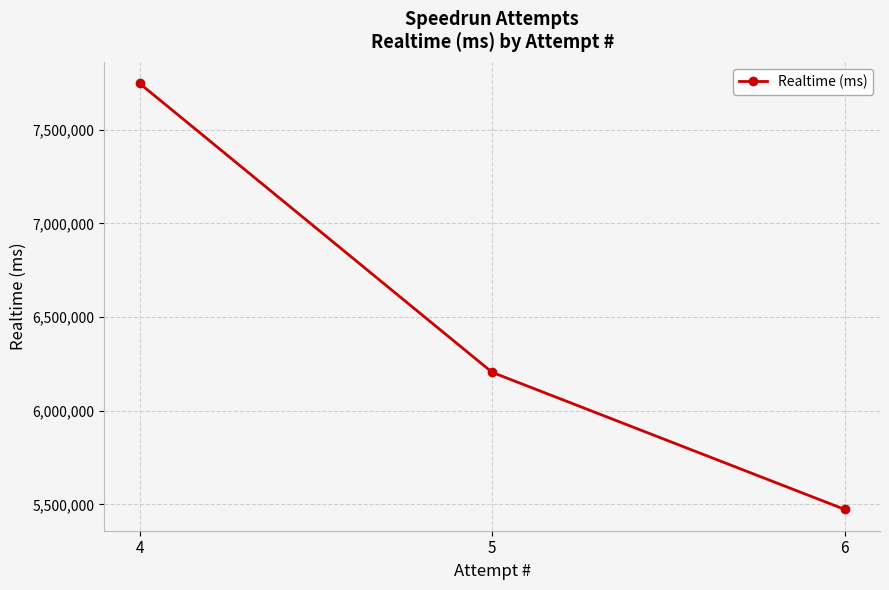

Does the chart have visible grid lines?

Yes